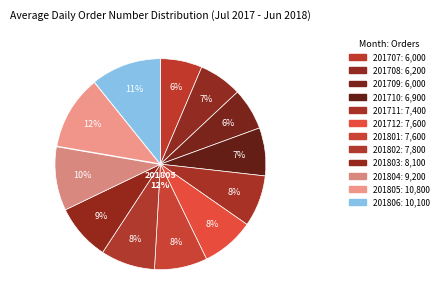

The 201707 slice represents 6% of the pie. True or false?

True